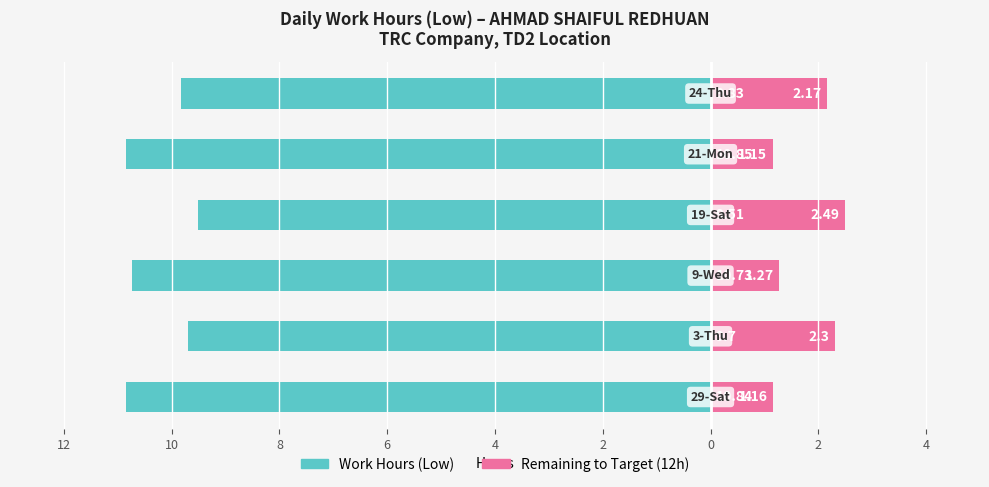

Reading left to right, transcribe all the data shown in this chart.

Work Hours (Low): 14=-10.8	12=-9.7	10=-10.7	8=-9.5	6=-10.8	4=-9.8
Remaining to Target: 14=1.2	12=2.3	10=1.3	8=2.5	6=1.1	4=2.2